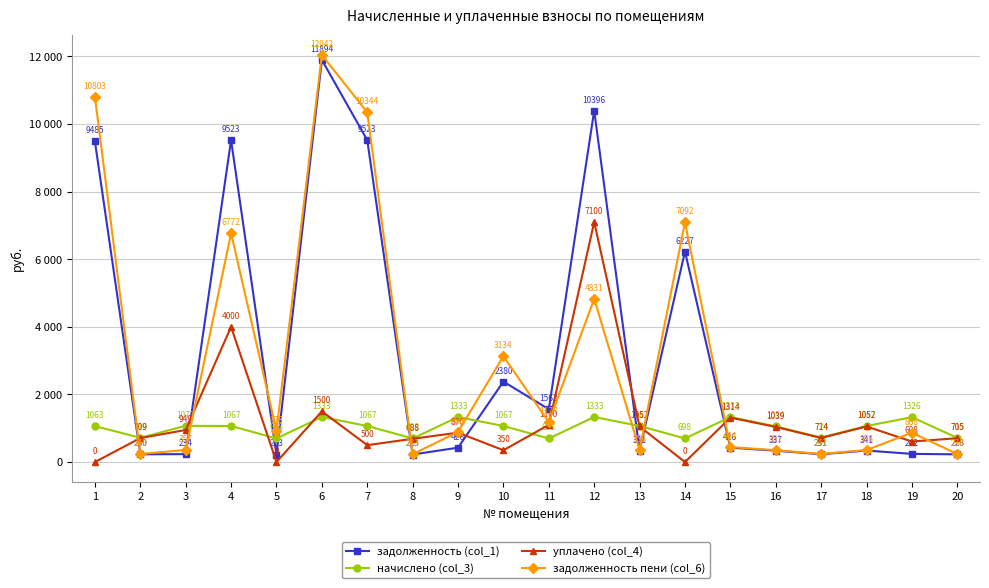

Which series has the largest range (max minus min)?

задолженность пени (col_6)